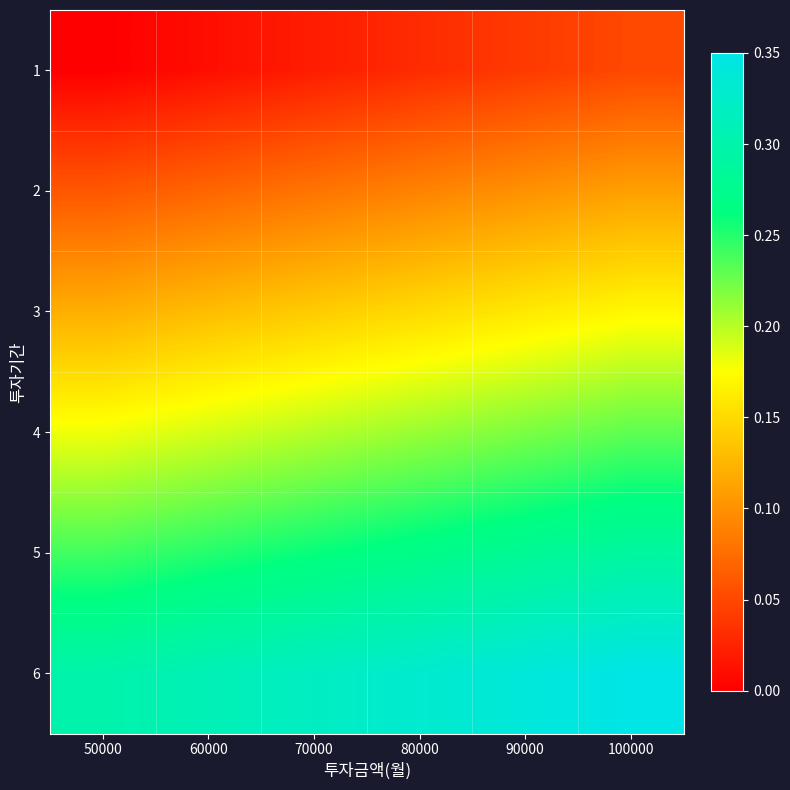

Rank the series at 60000 from highest to lowest value.

6, 5, 4, 3, 2, 1